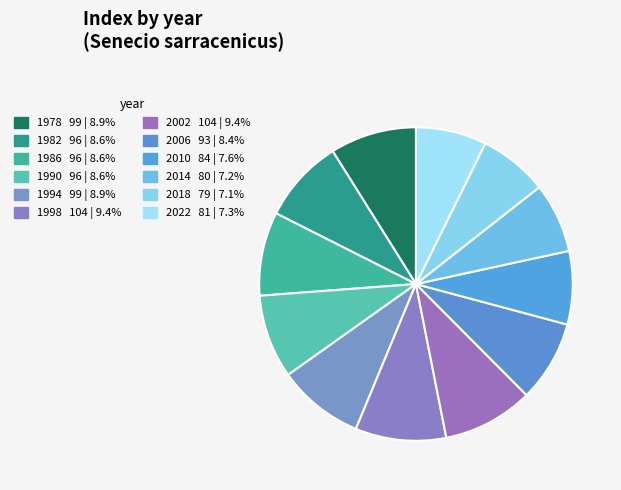

Count the number of slices in the pie.

12